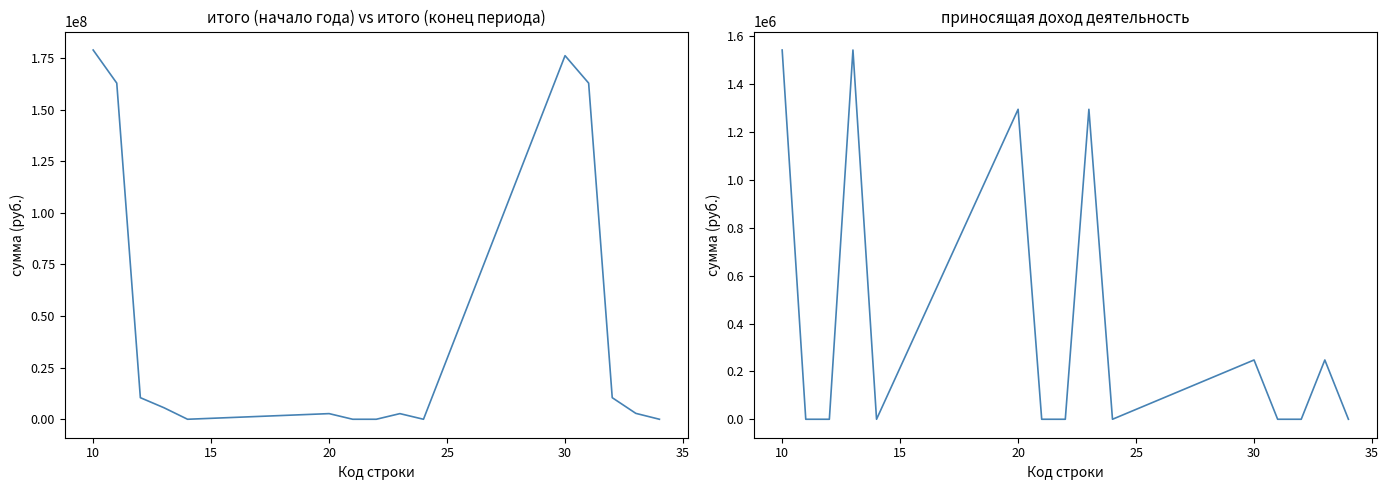

Is this an area chart (filled region under the line)?

No